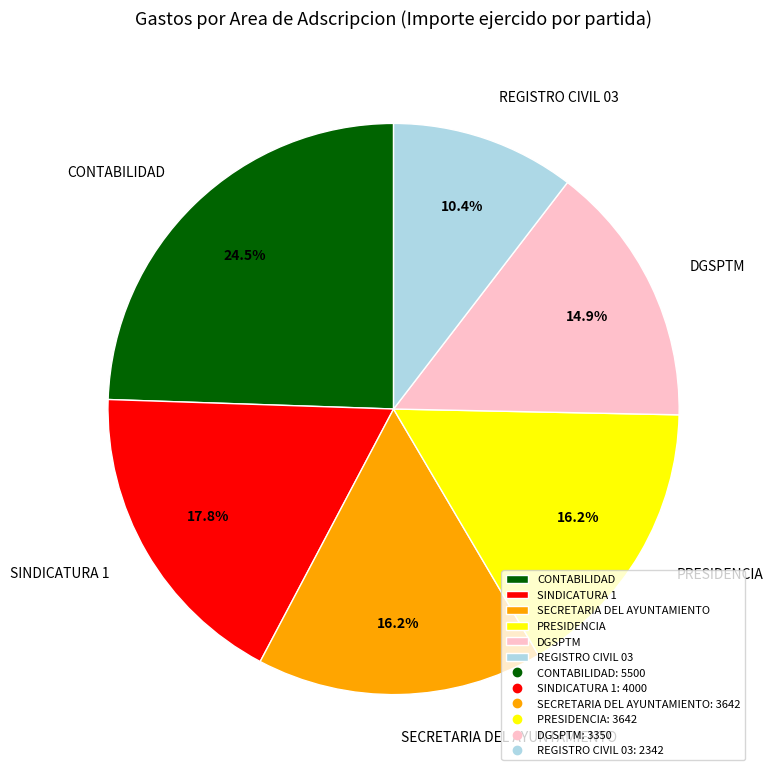

Is there any slice that represents more than half of the pie?

No